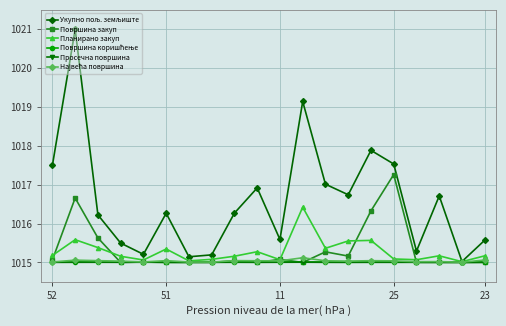

What is the greatest value displayed?

1021.0